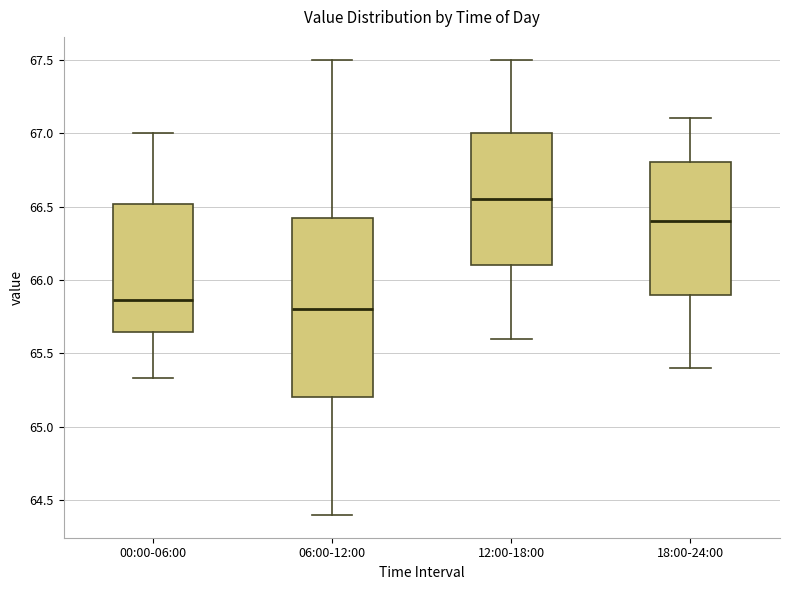

Reading left to right, transcribe this box plot: for each box, give where its median line is, the range the box spans, and where its two whiskers end, as read against the y-axis. The values are not printed on the chart, so give them approximately, as read against the axis.

00:00-06:00: median 65.85, box 65.65 to 66.50, whiskers 65.35 to 67.00
06:00-12:00: median 65.80, box 65.20 to 66.45, whiskers 64.40 to 67.50
12:00-18:00: median 66.55, box 66.10 to 67.00, whiskers 65.60 to 67.50
18:00-24:00: median 66.40, box 65.90 to 66.80, whiskers 65.40 to 67.10